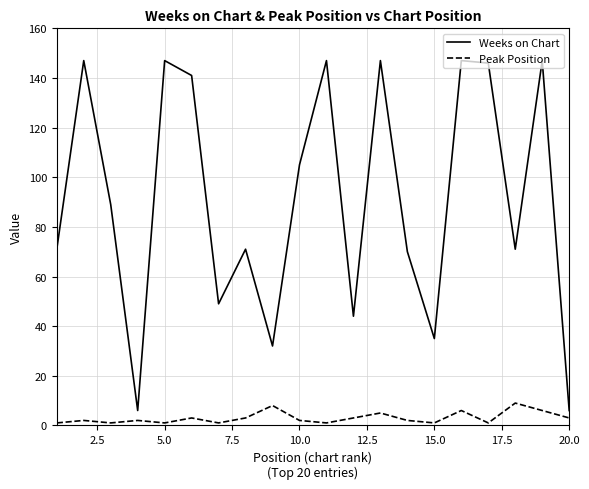

What is the difference between the maximum and minimum values in the Weeks on Chart series?

141